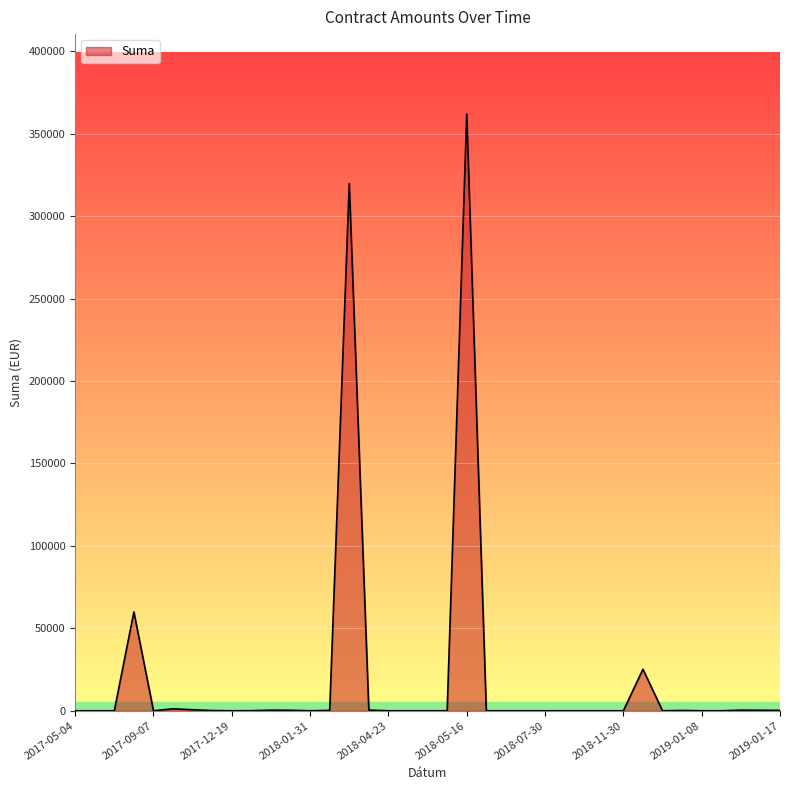

What is the difference between the maximum and minimum values?

361967.1